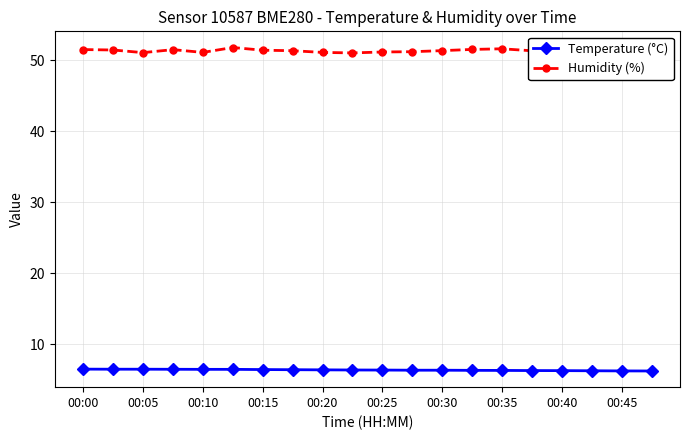

Which series has the widest spread of values?

Humidity (%)